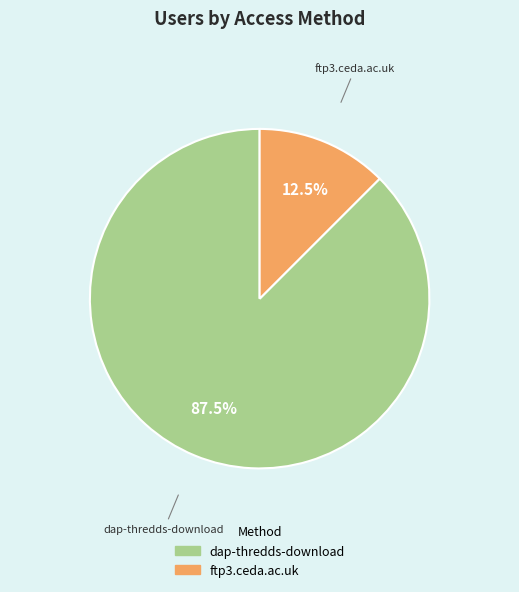

What is the smallest slice in the pie chart?

ftp3.ceda.ac.uk